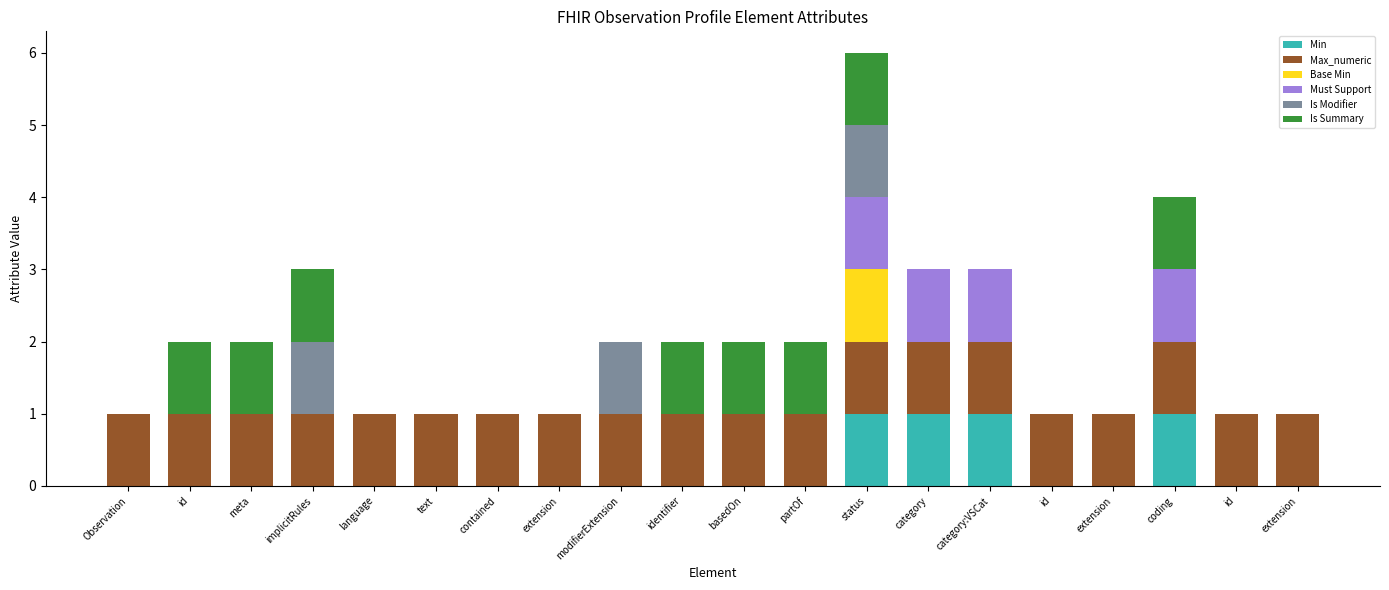

The value of Is Summary at basedOn is 0. True or false?

False